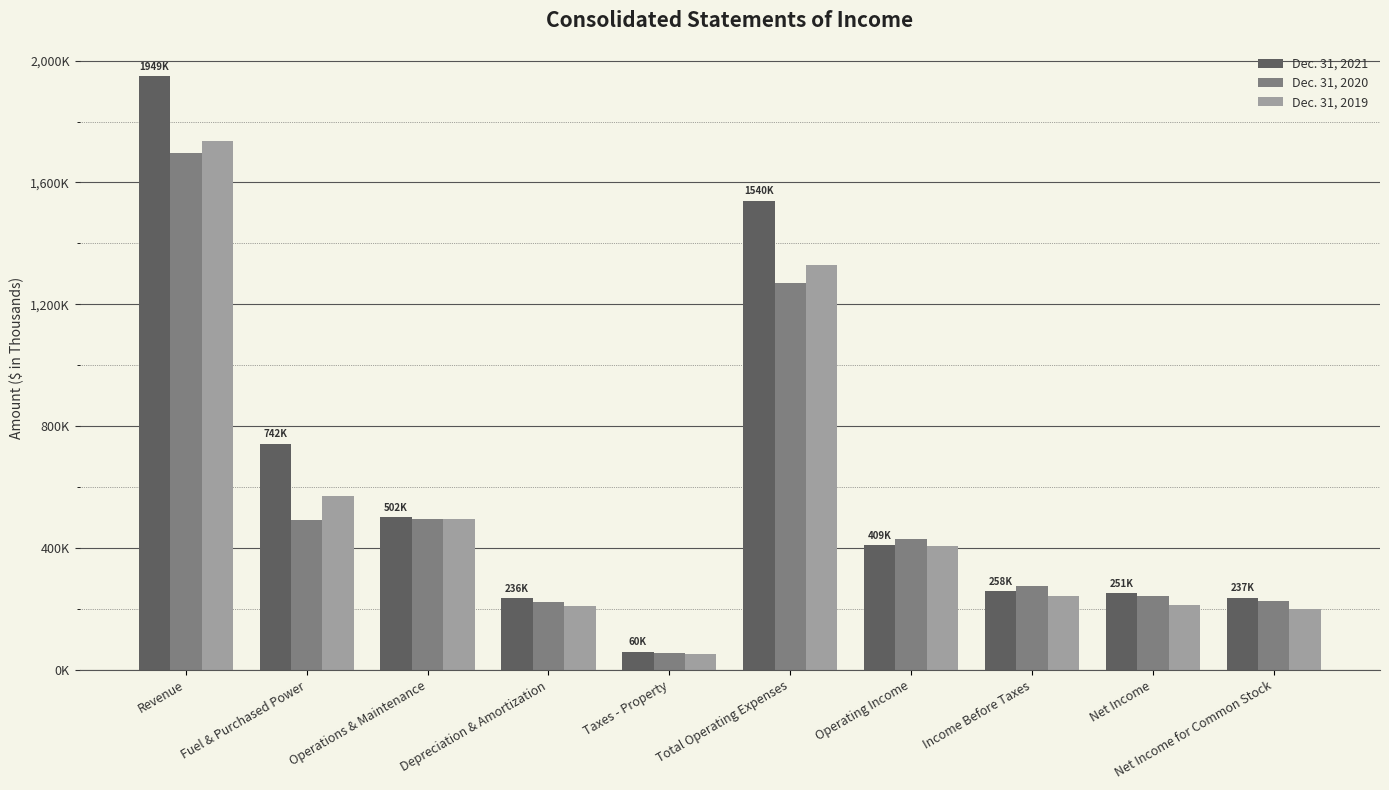

The value of Dec. 31, 2020 at Net Income is 242763. True or false?

True